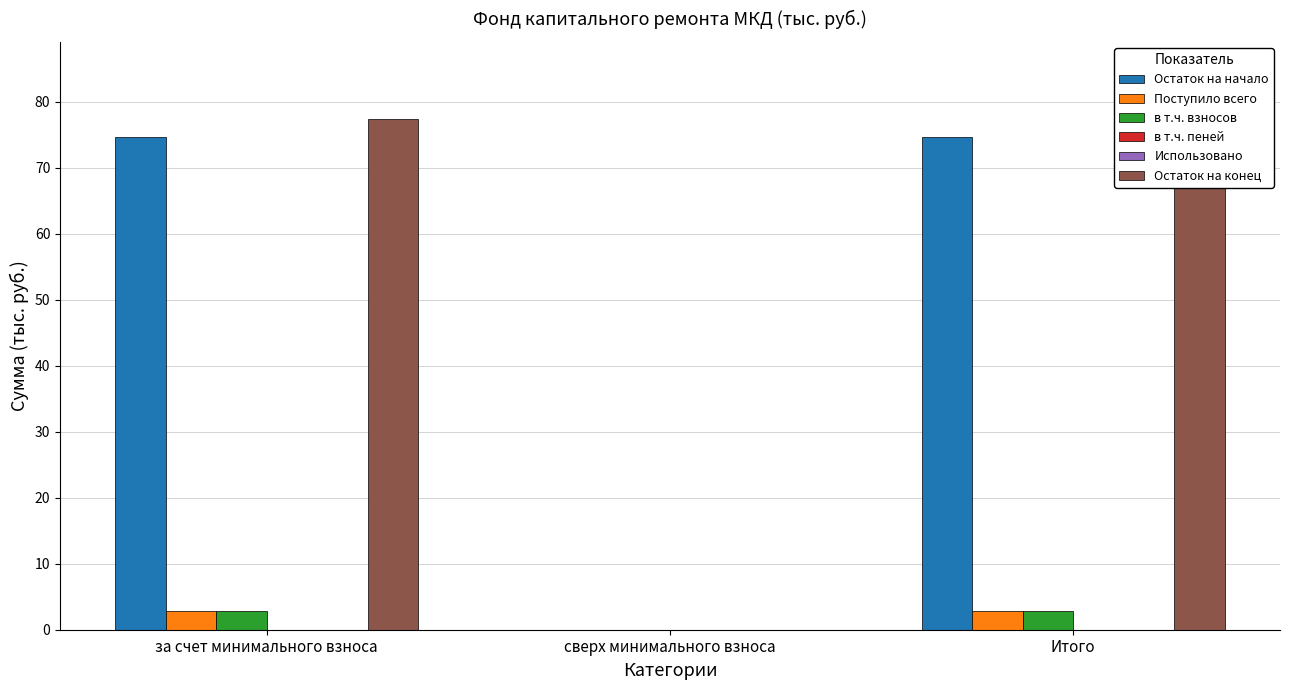

How many Поступило всего values are between 0 and 2?

1